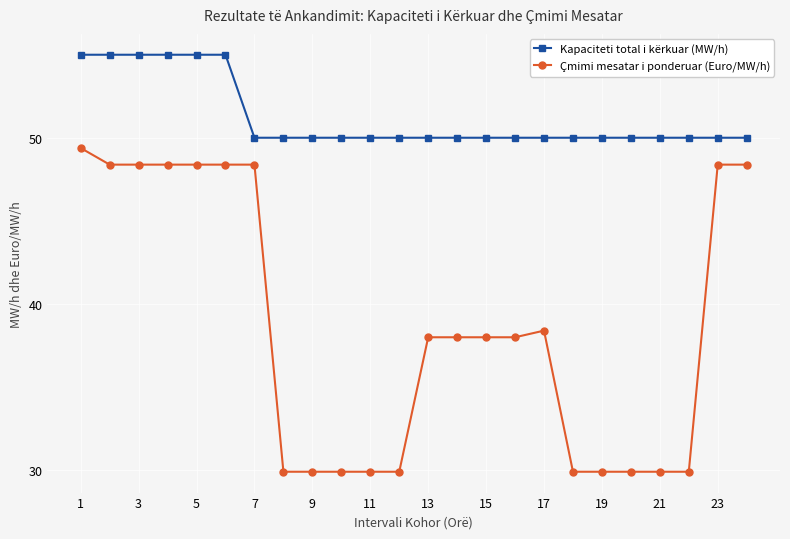

Count the number of data series in this chart.

2